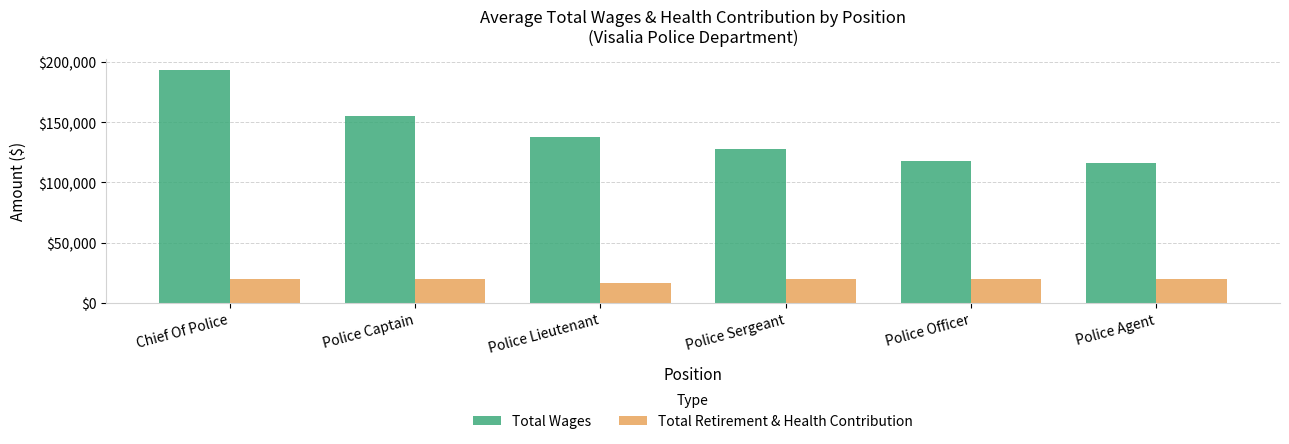

Rank the series at Chief Of Police from lowest to highest value.

Total Retirement & Health Contribution, Total Wages